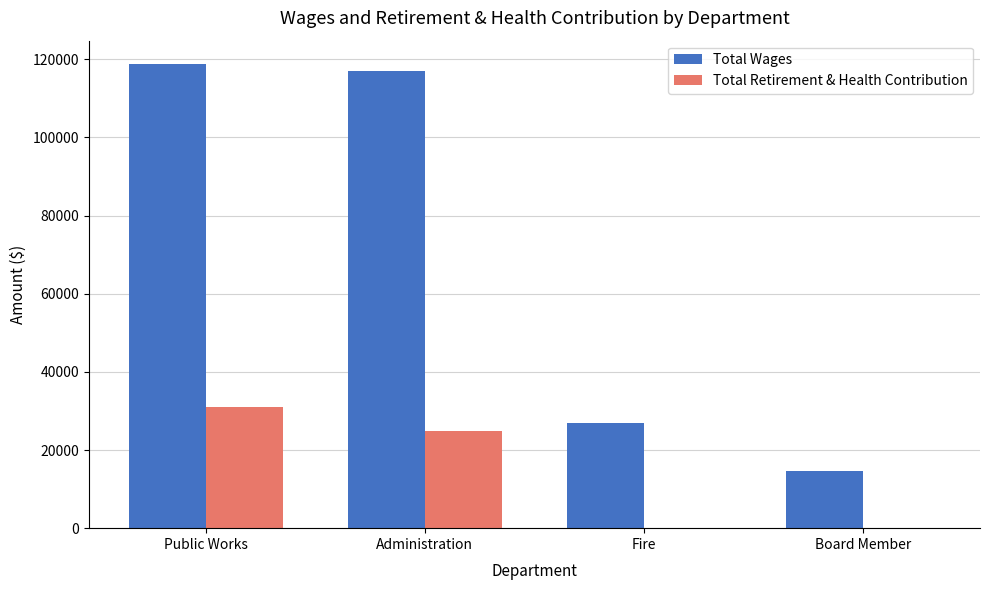

Does the chart contain stacked bars?

No